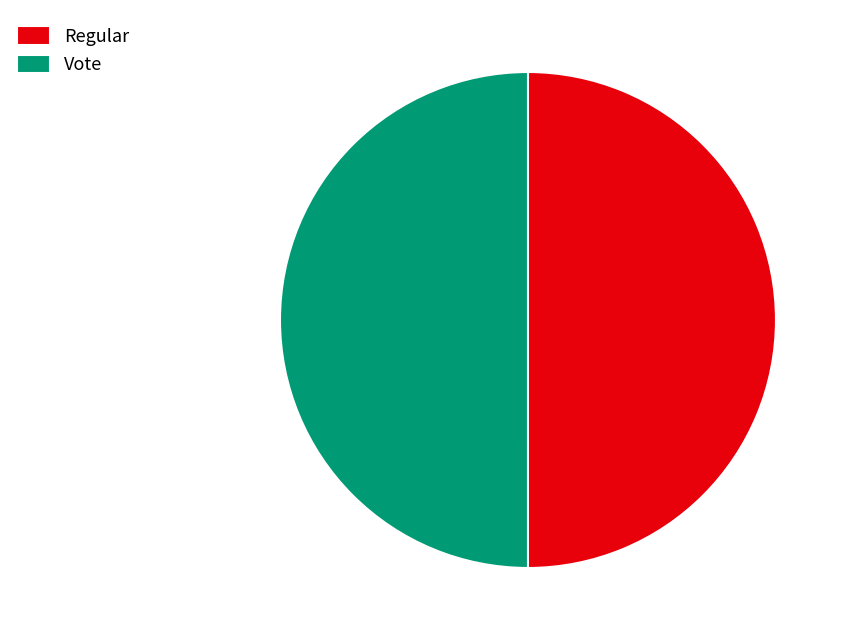

Is it true that Vote is 55% of the pie?

False